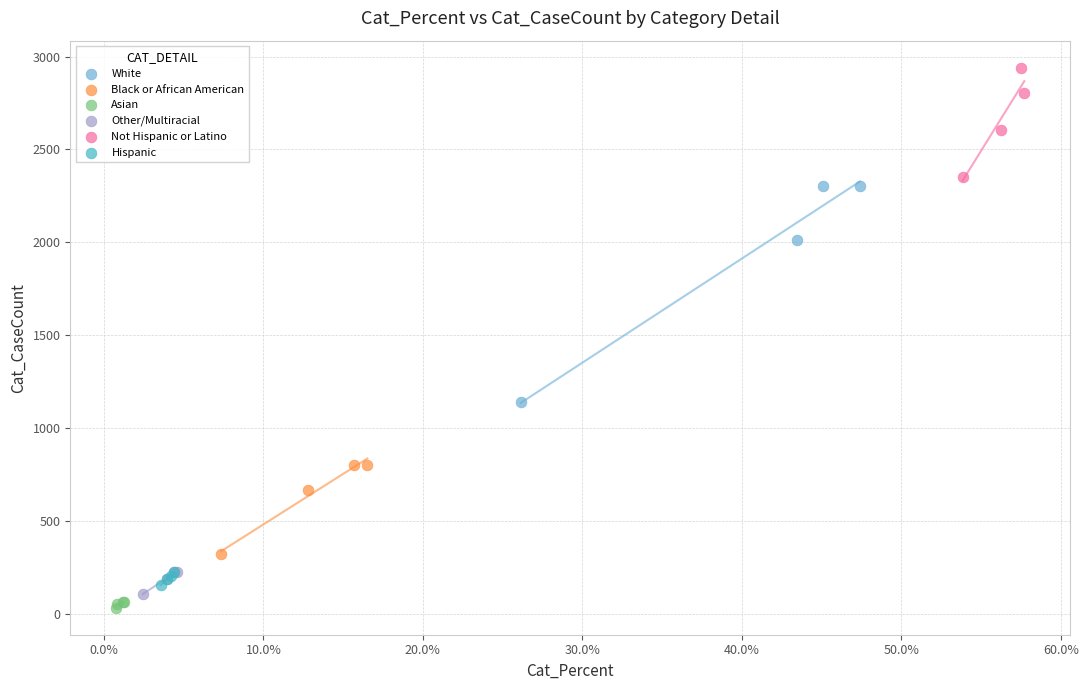

Which series has the largest Y range (max minus min)?

White